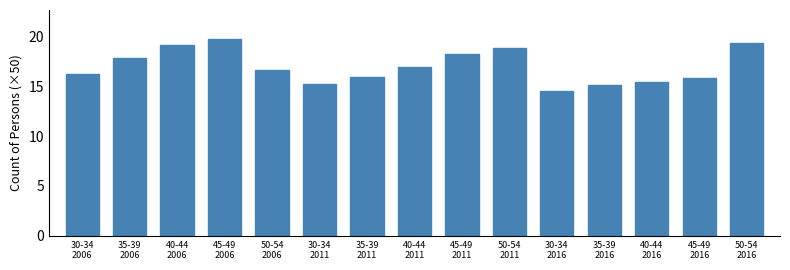

Reading left to right, what are all the values shown in this chart?

16.3	17.8	19.1	19.7	16.6	15.3	16.0	16.9	18.3	18.8	14.5	15.2	15.4	15.8	19.4